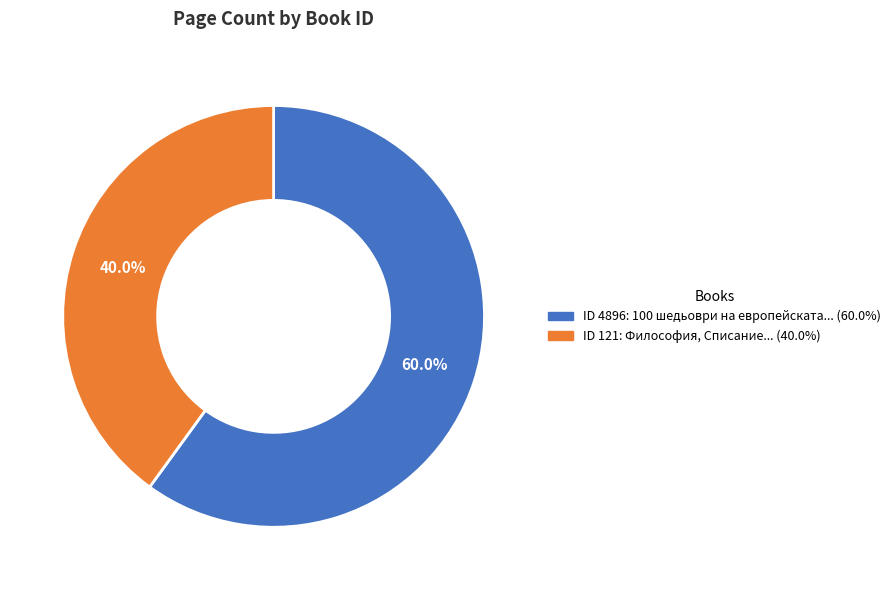

Is there any slice that represents more than half of the pie?

Yes